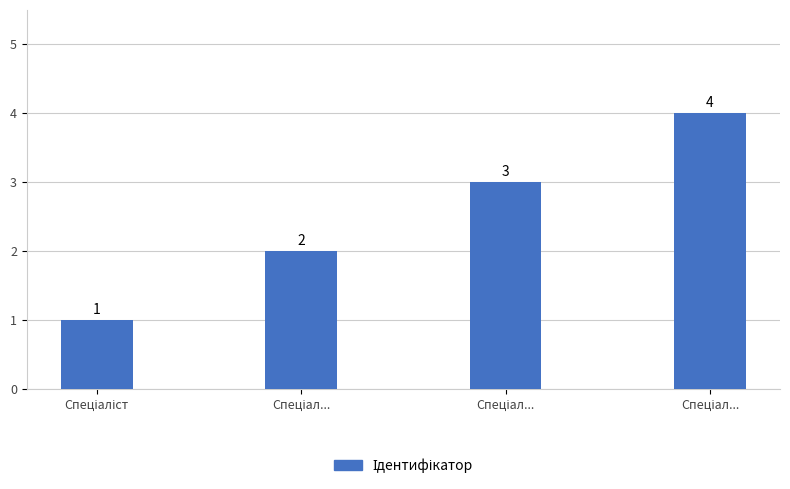

The value at Спеціал... is 1. True or false?

False